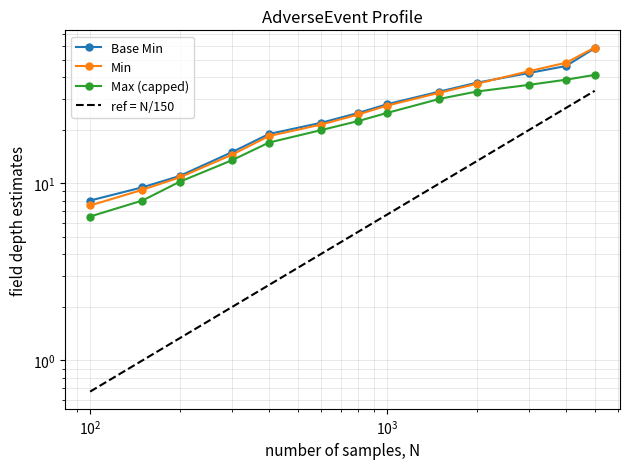

Does the chart have visible grid lines?

Yes